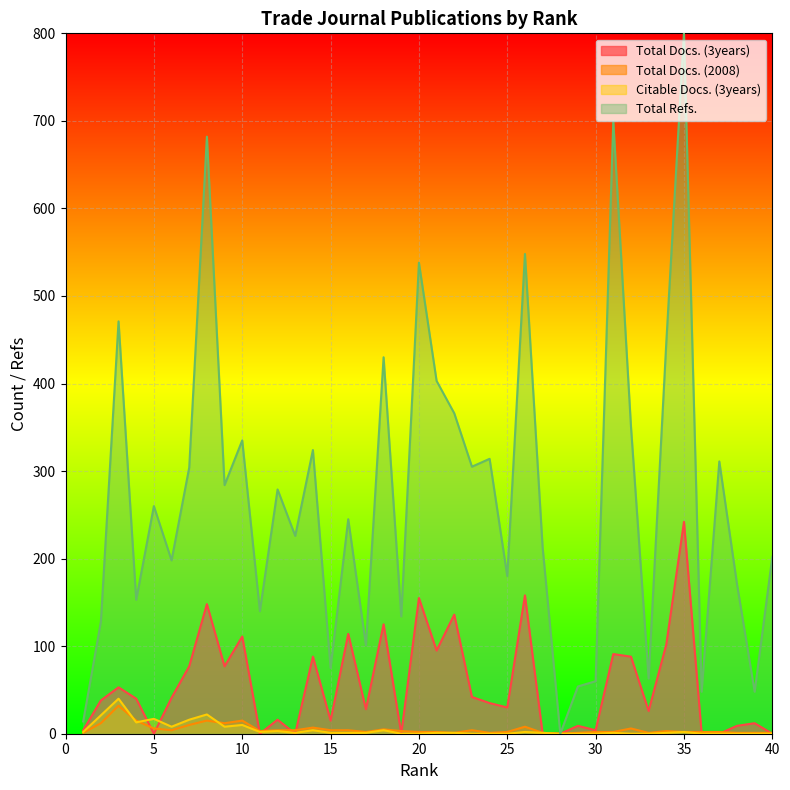

True or false: Total Refs. and Total Docs. (2008) intersect in this chart.

False